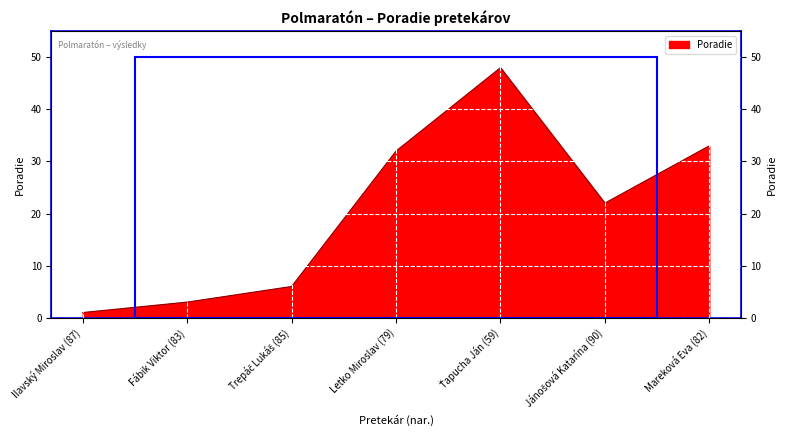

Which has a higher value, Letko Miroslav (79) or Ťapucha Ján (59)?

Ťapucha Ján (59)